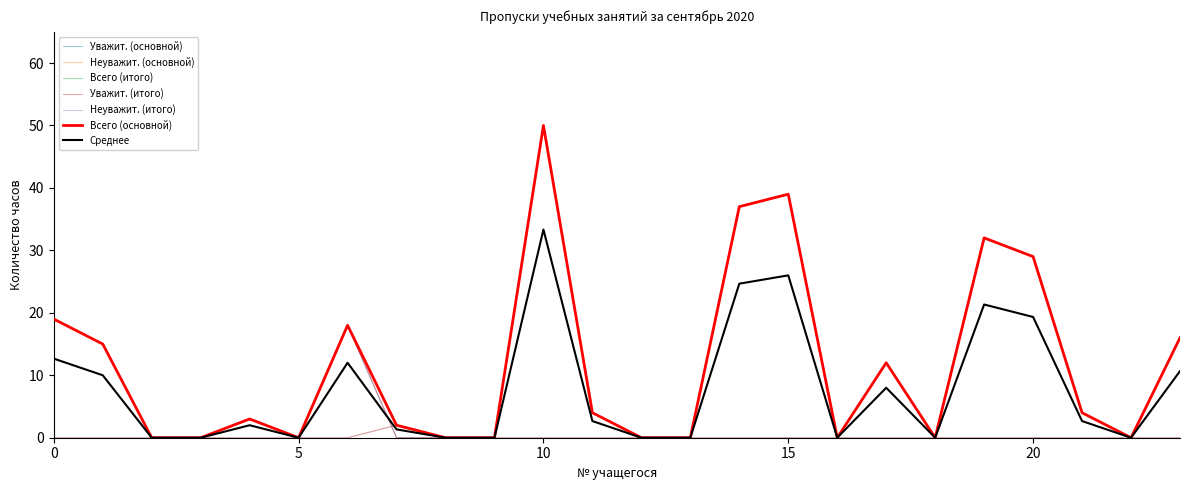

What is the difference between the maximum and minimum values in the Неуважит. (основной) series?

2